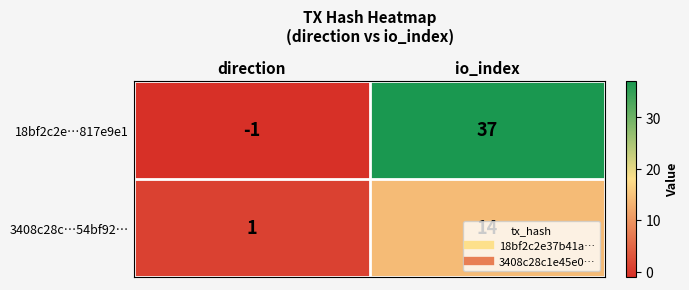

Count the number of data series in this chart.

2